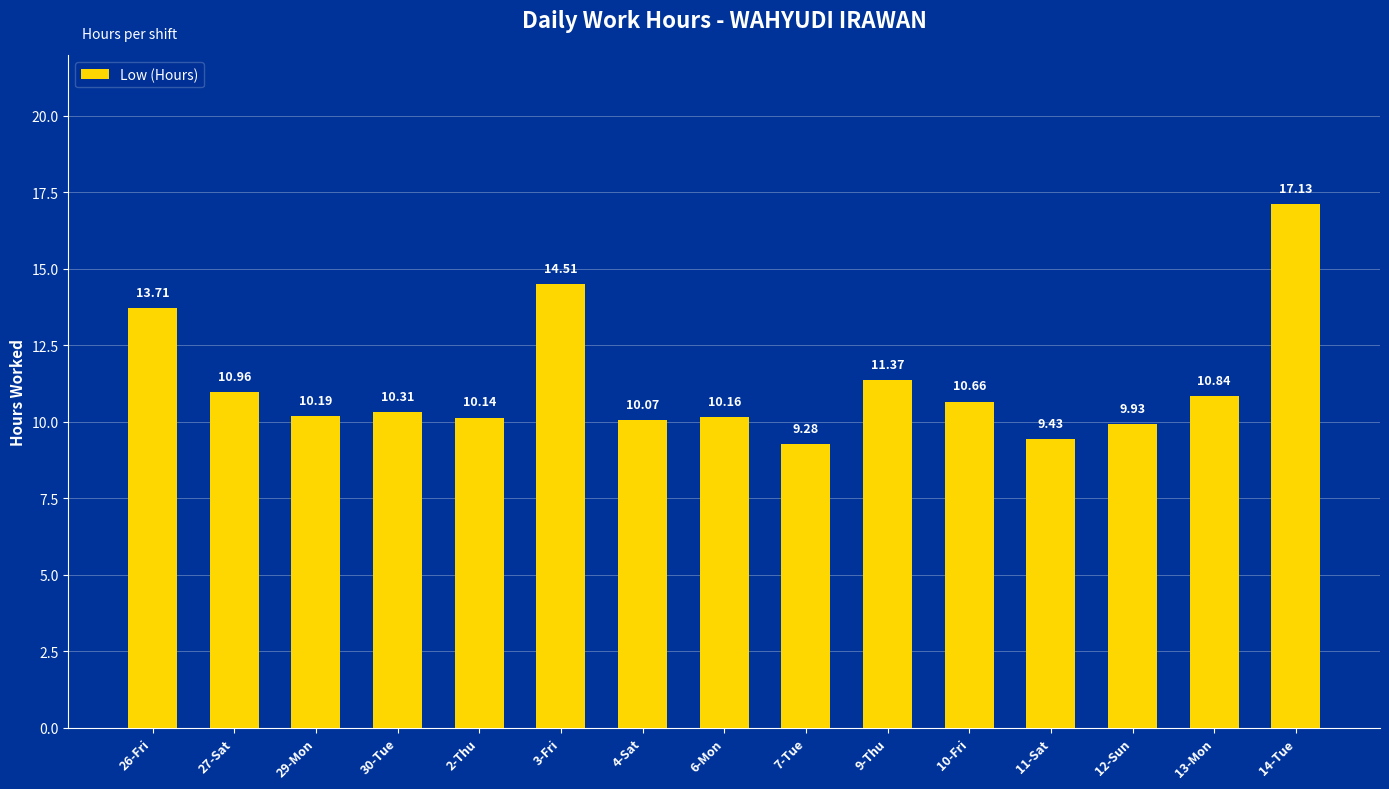

How many data points are less than 10?

3